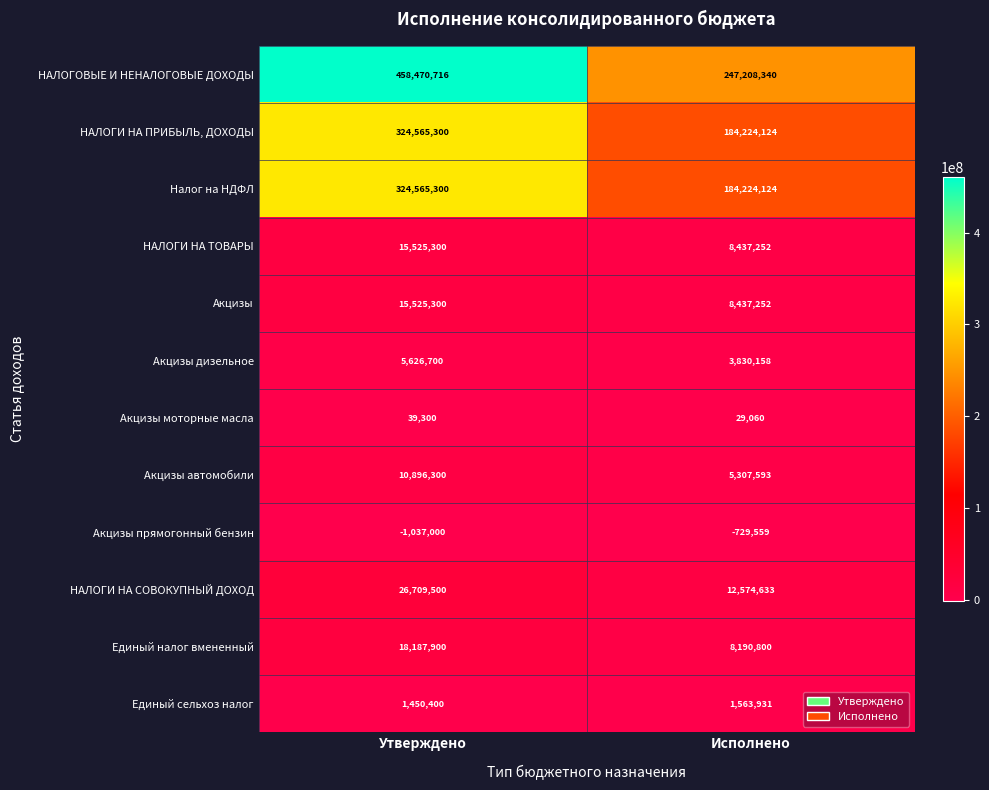

Reading left to right, list all the values displayed in this chart.

НАЛОГОВЫЕ И НЕНАЛОГОВЫЕ ДОХОДЫ: 458470716	247208340
НАЛОГИ НА ПРИБЫЛЬ, ДОХОДЫ: 324565300	184224124
Налог на НДФЛ: 324565300	184224124
НАЛОГИ НА ТОВАРЫ: 15525300	8437252
Акцизы: 15525300	8437252
Акцизы дизельное: 5626700	3830158
Акцизы моторные масла: 39300	29060
Акцизы автомобили: 10896300	5307593
Акцизы прямогонный бензин: -1037000	-729559
НАЛОГИ НА СОВОКУПНЫЙ ДОХОД: 26709500	12574633
Единый налог вмененный: 18187900	8190800
Единый сельхоз налог: 1450400	1563931